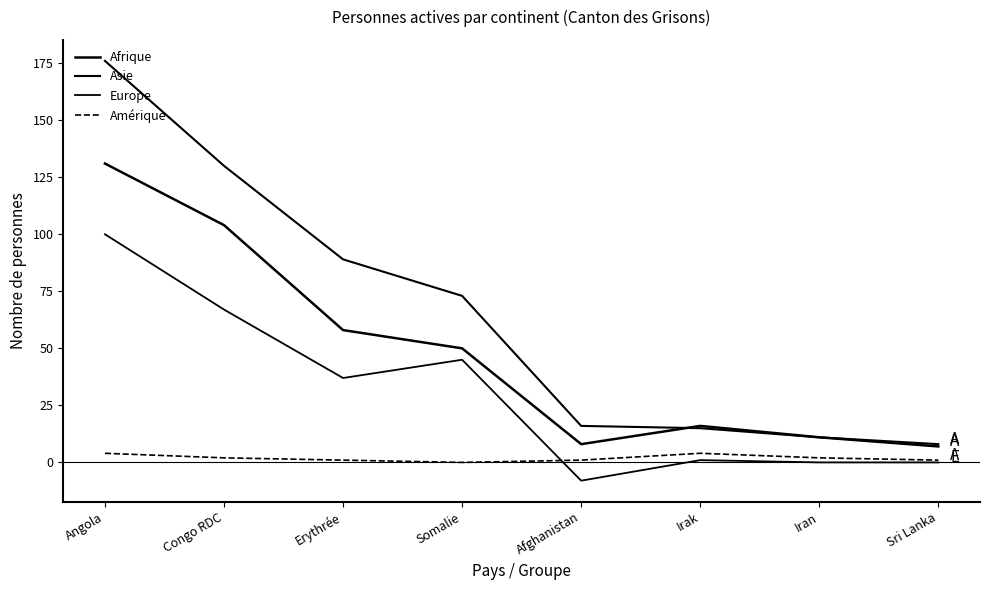

True or false: Amérique has a value of 4 at Angola.

True